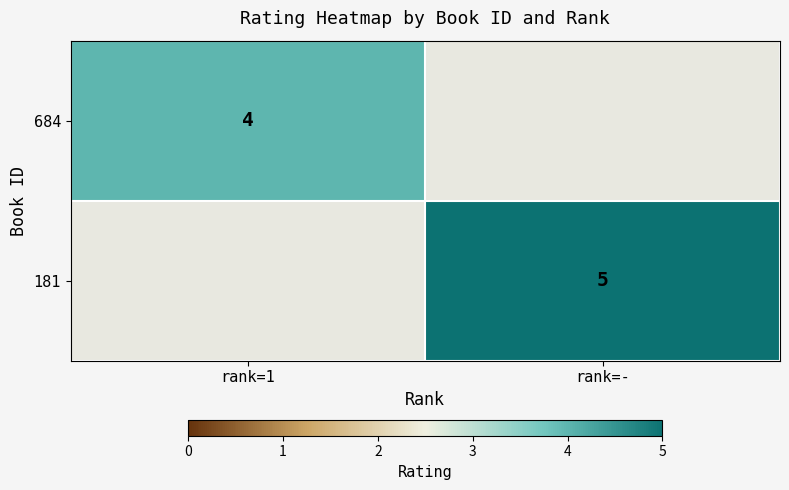

At which category is the sum across all series the highest?

rank=-